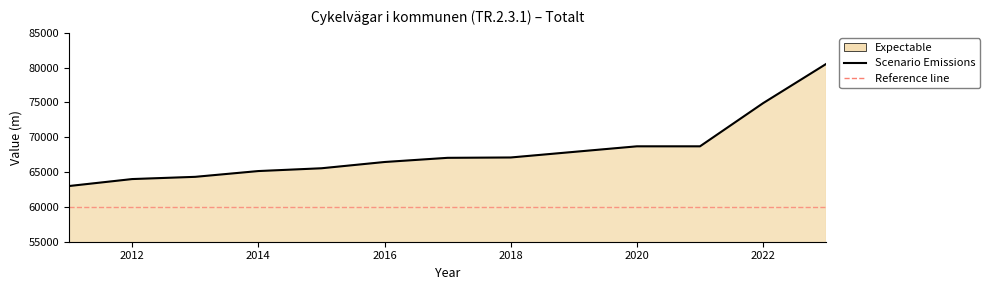

Is it true that the value at 2020 is 122543?

False